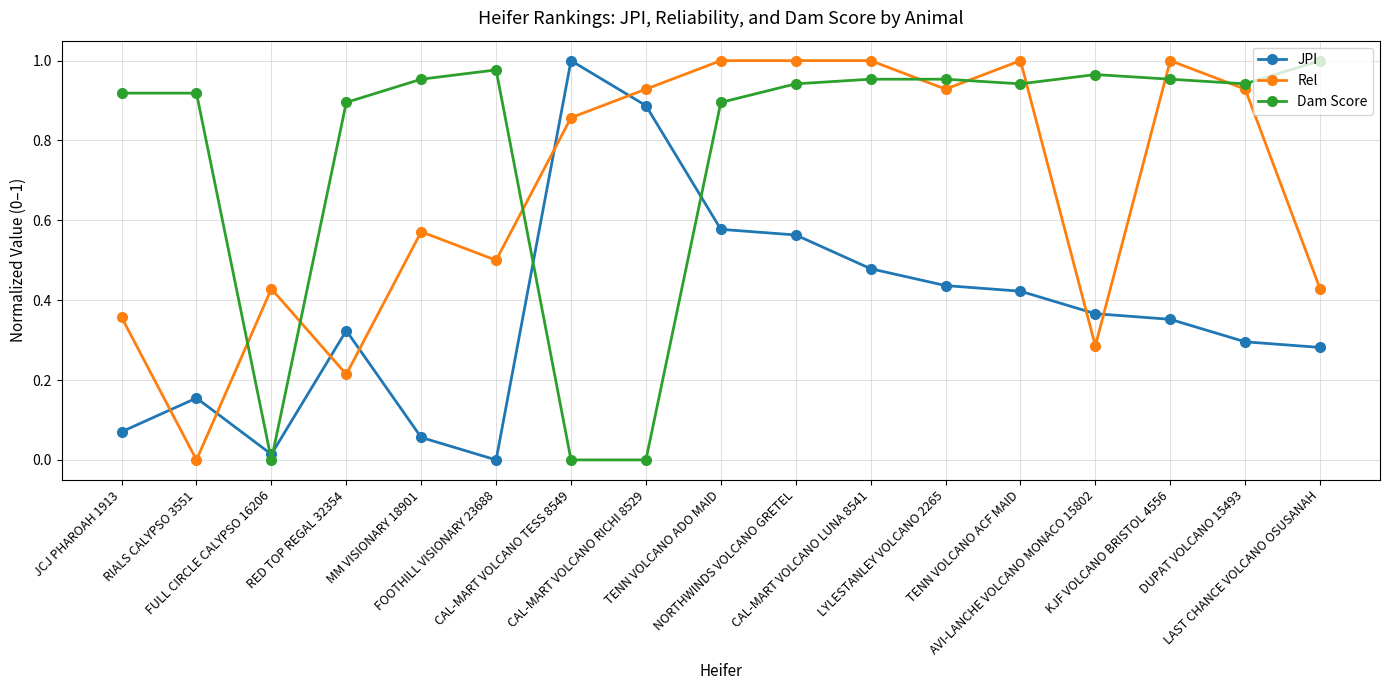

Does the chart have visible grid lines?

Yes